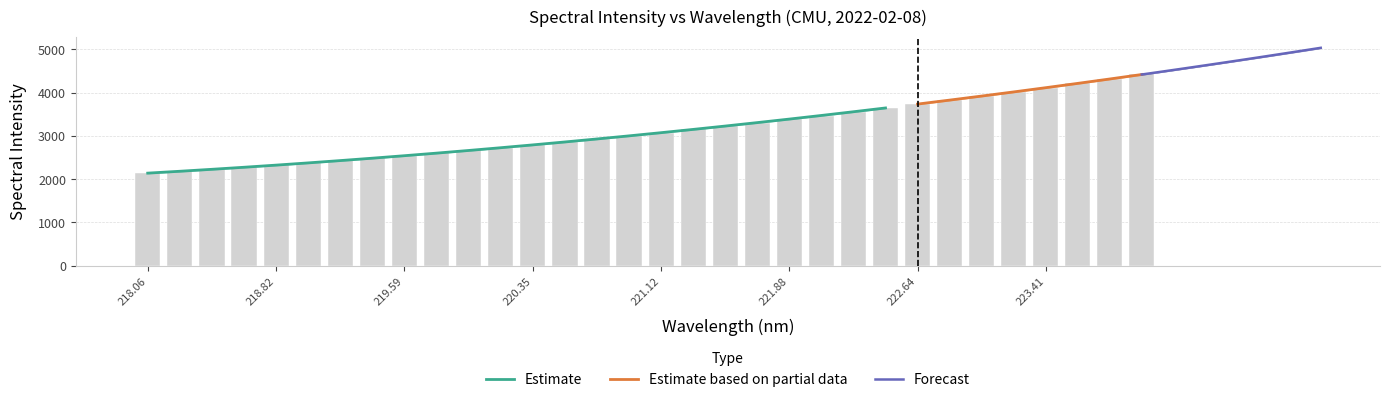

Are the bars grouped side by side (vs. stacked)?

No